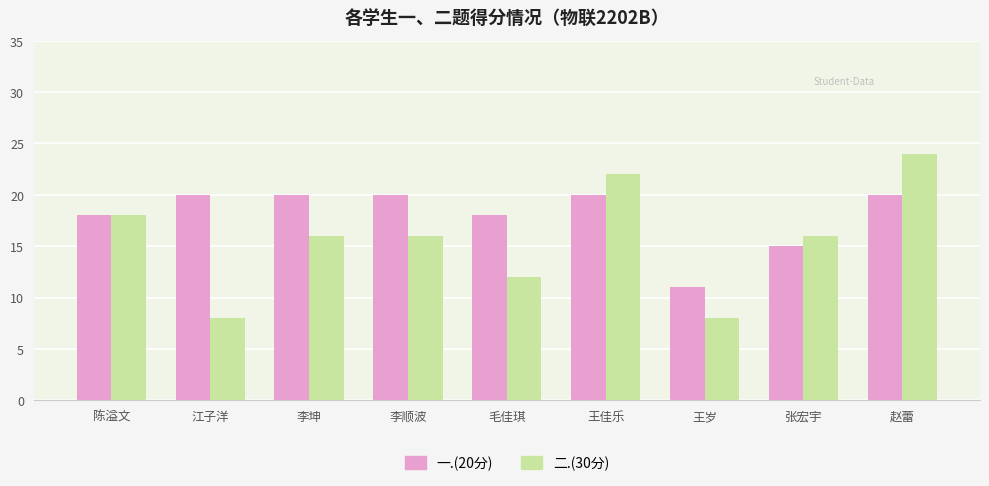

How many bars are there in total?

18